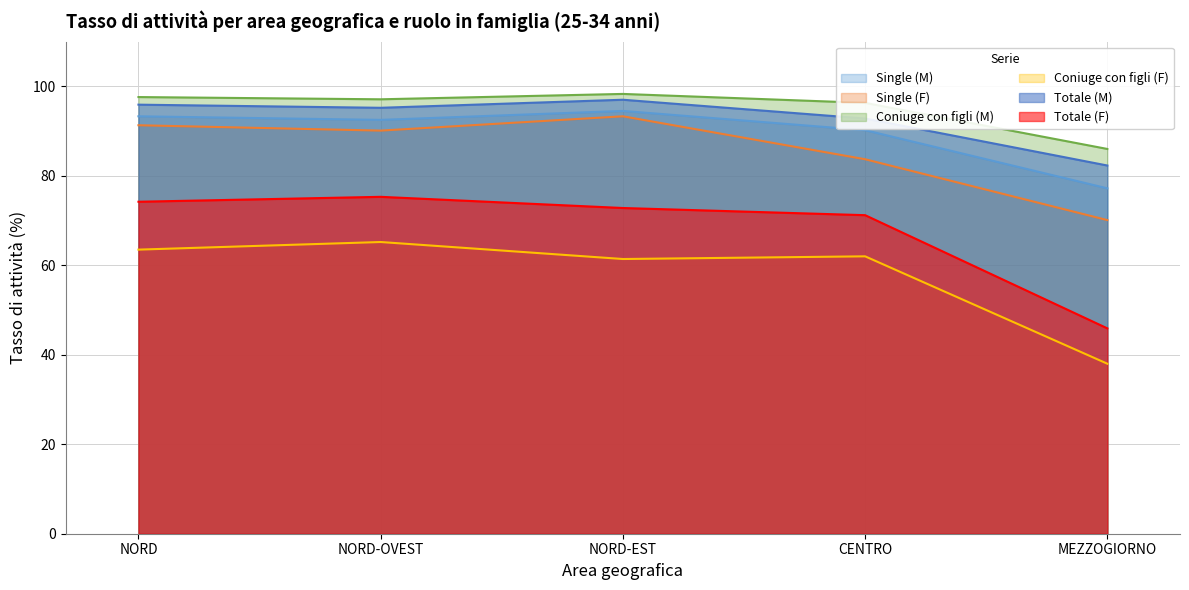

True or false: Totale (F) and Totale (M) intersect in this chart.

False